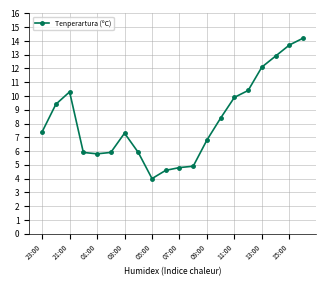

What is the value of the 8th point from the left?

5.9